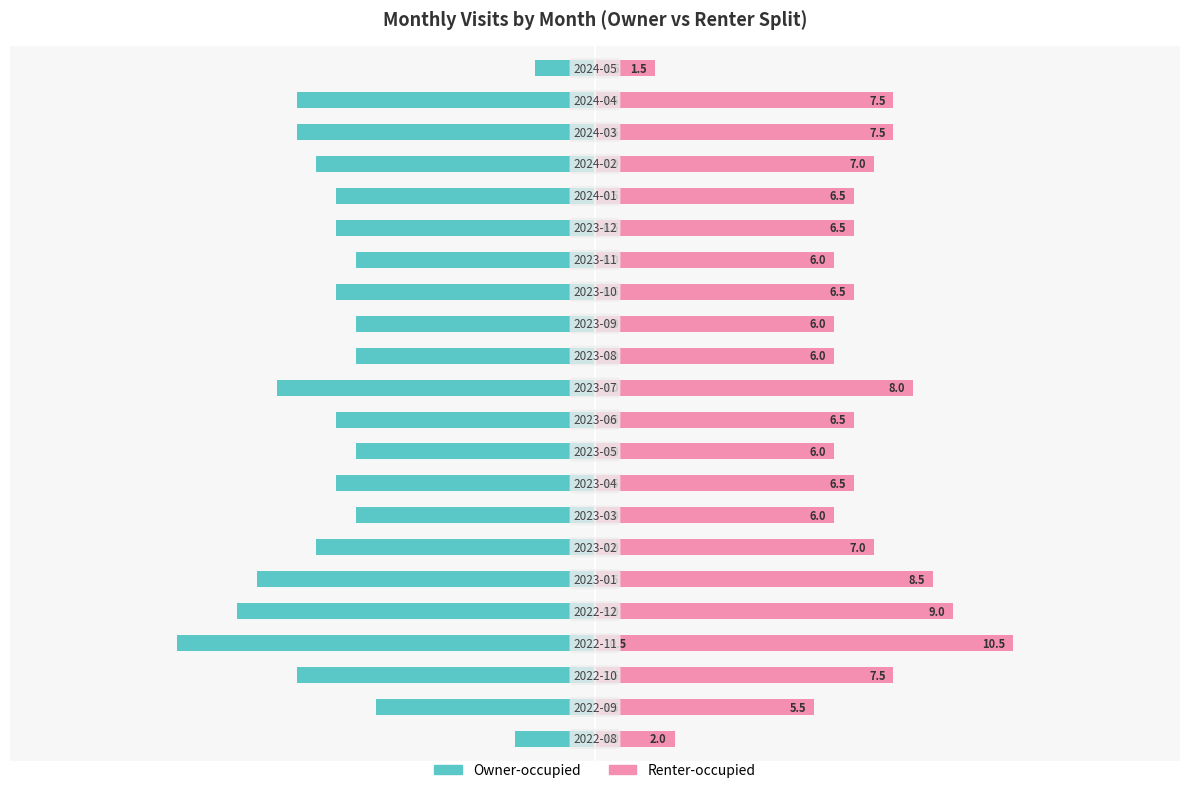

How many values in the Owner-occupied series exceed -6?

3